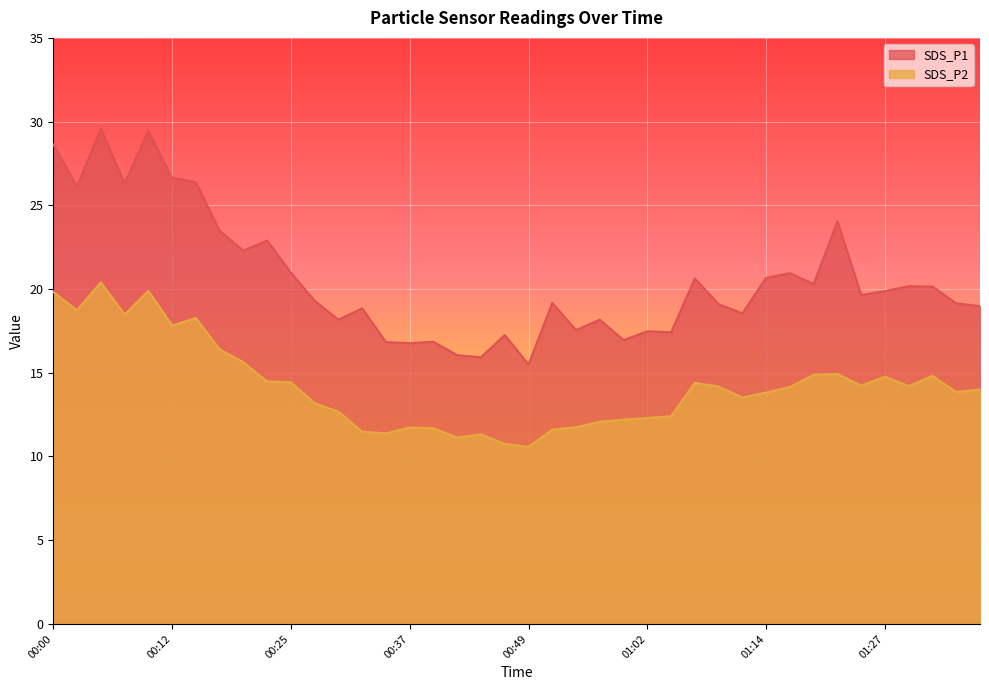

What is the approximate value of SDS_P2 at 01:14?

13.8